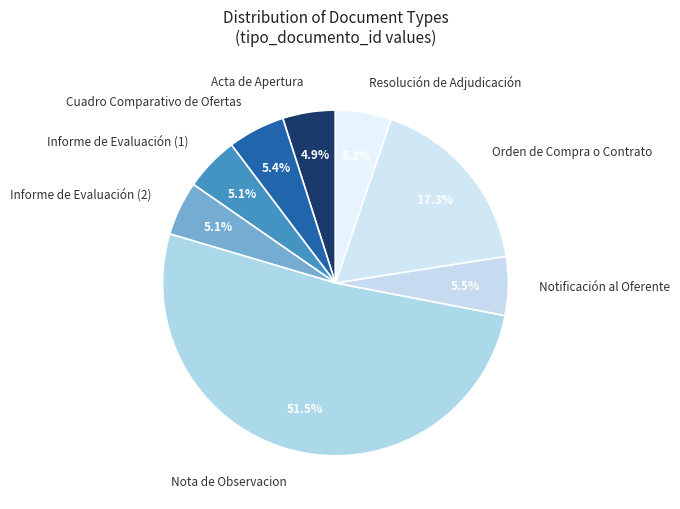

Count the number of slices in the pie.

8